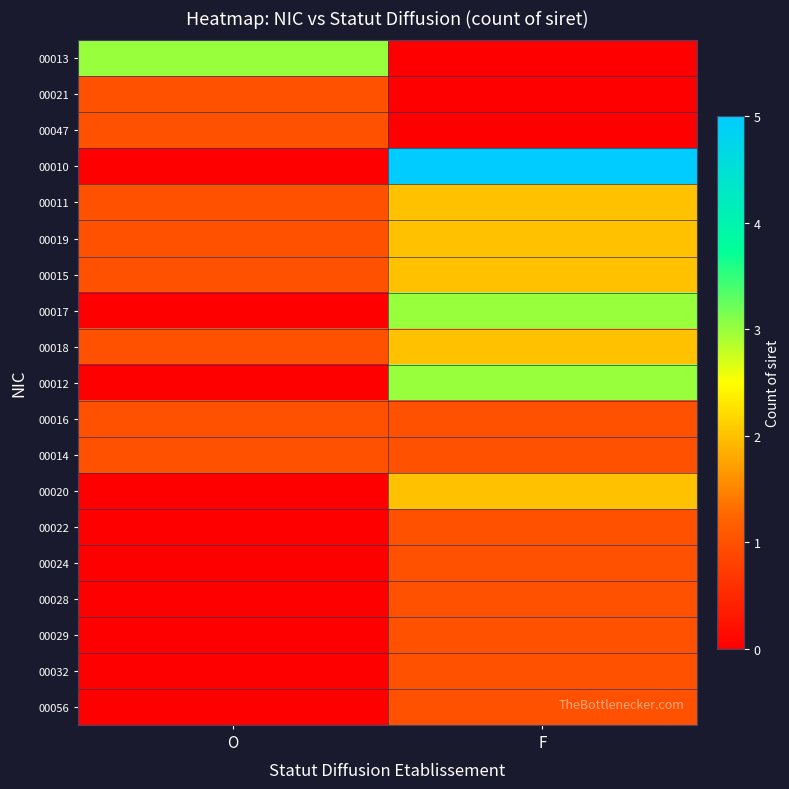

What is the total value across all series at F?

29